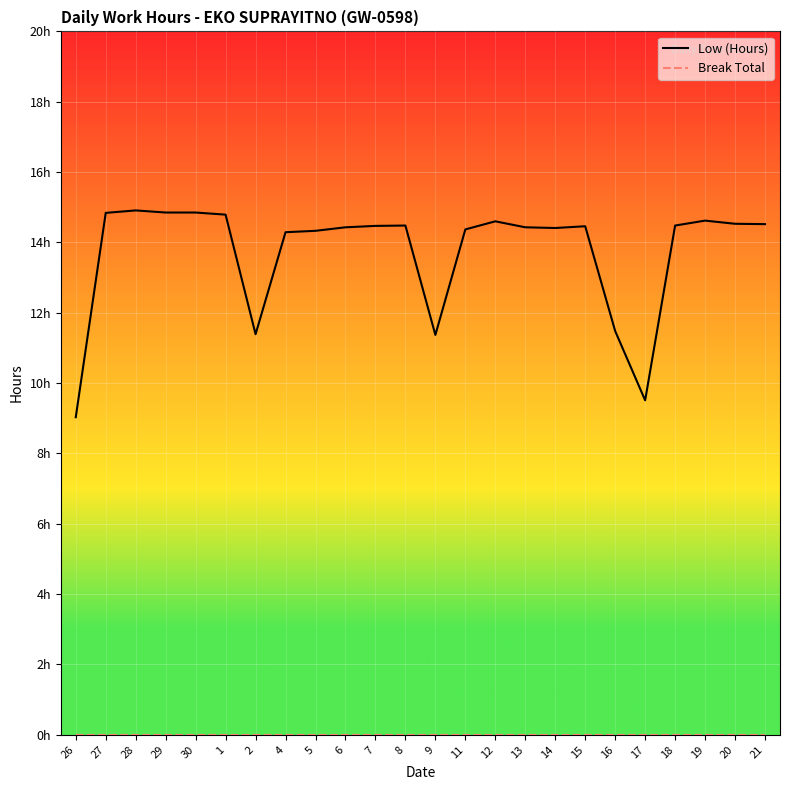

Where is Break Total nearest to the value 0?

26